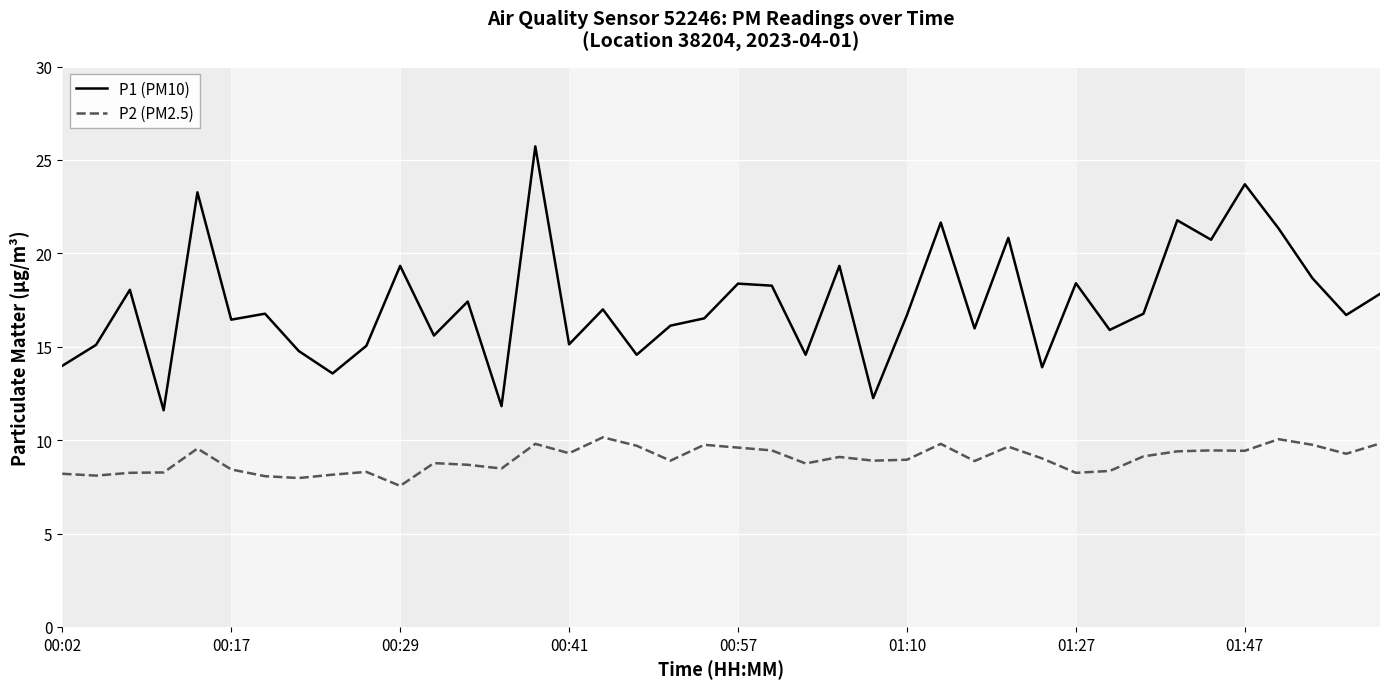

What is the difference between the maximum and minimum values in the P2 (PM2.5) series?

2.6